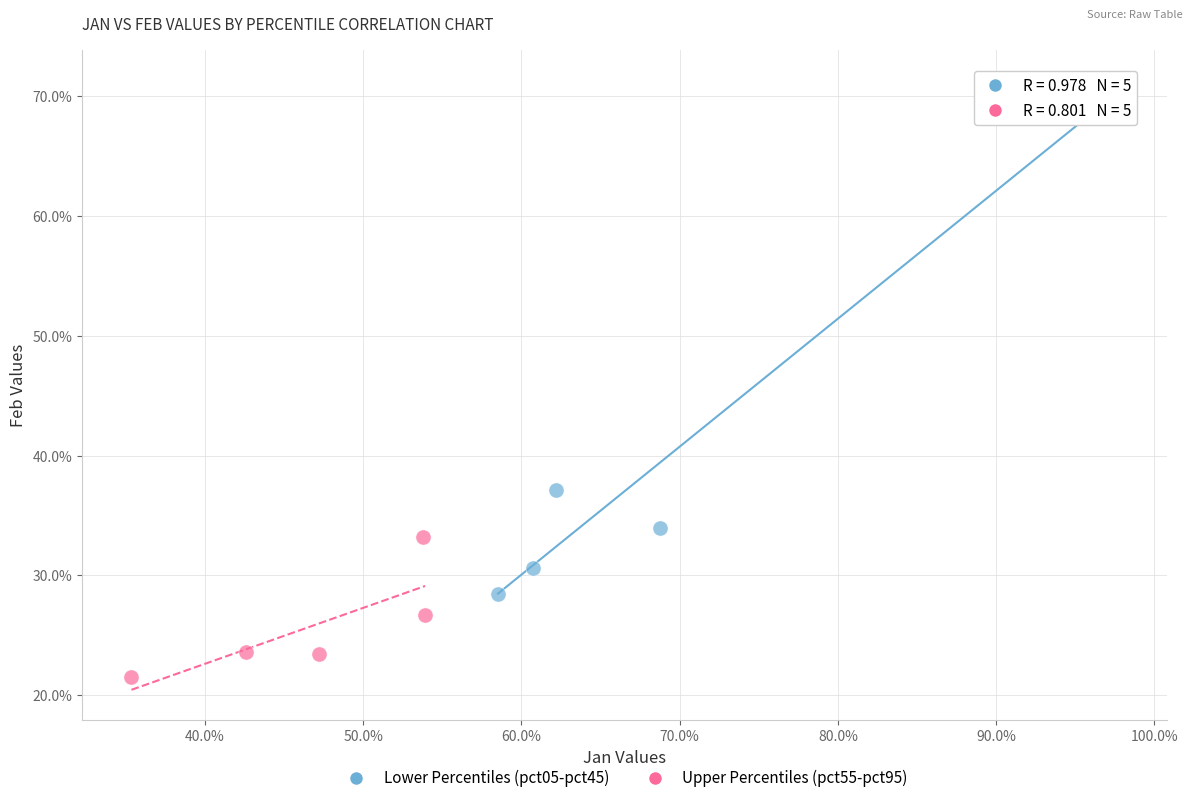

Which series contains the lowest Y value?

Upper Percentiles (pct55-pct95)